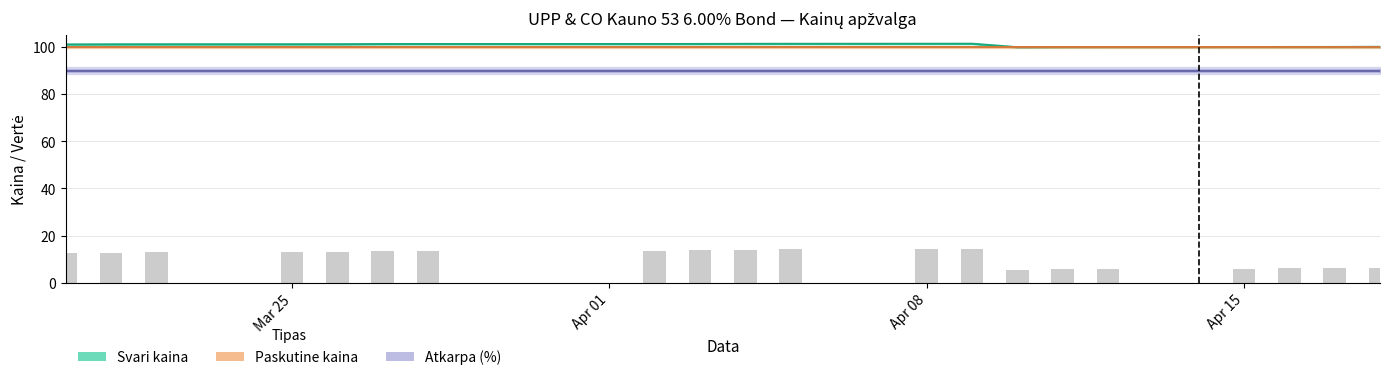

What is the maximum value for Paskutine kaina?

99.9